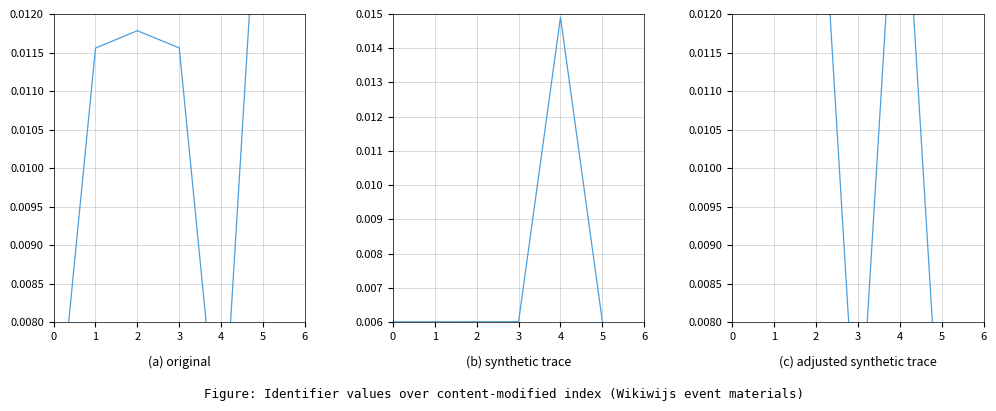

Rank the series by their maximum value, from lowest to highest.

synthetic trace, original, adjusted synthetic trace